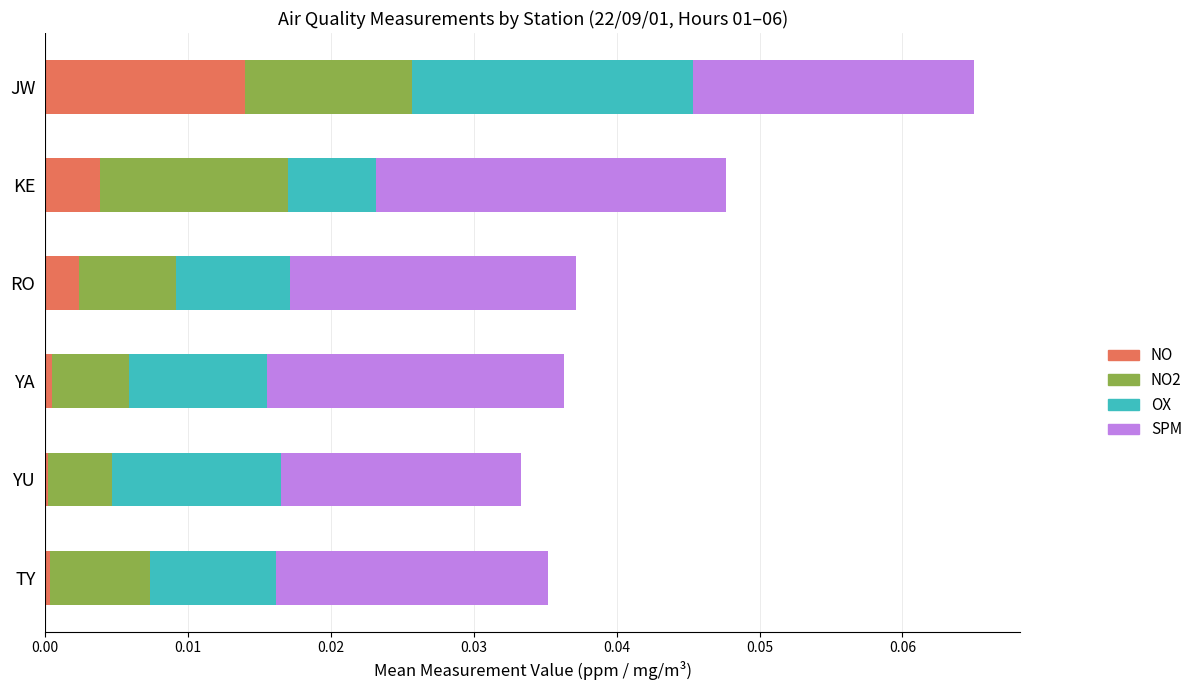

True or false: NO has a value of 0.0 at JW.

True